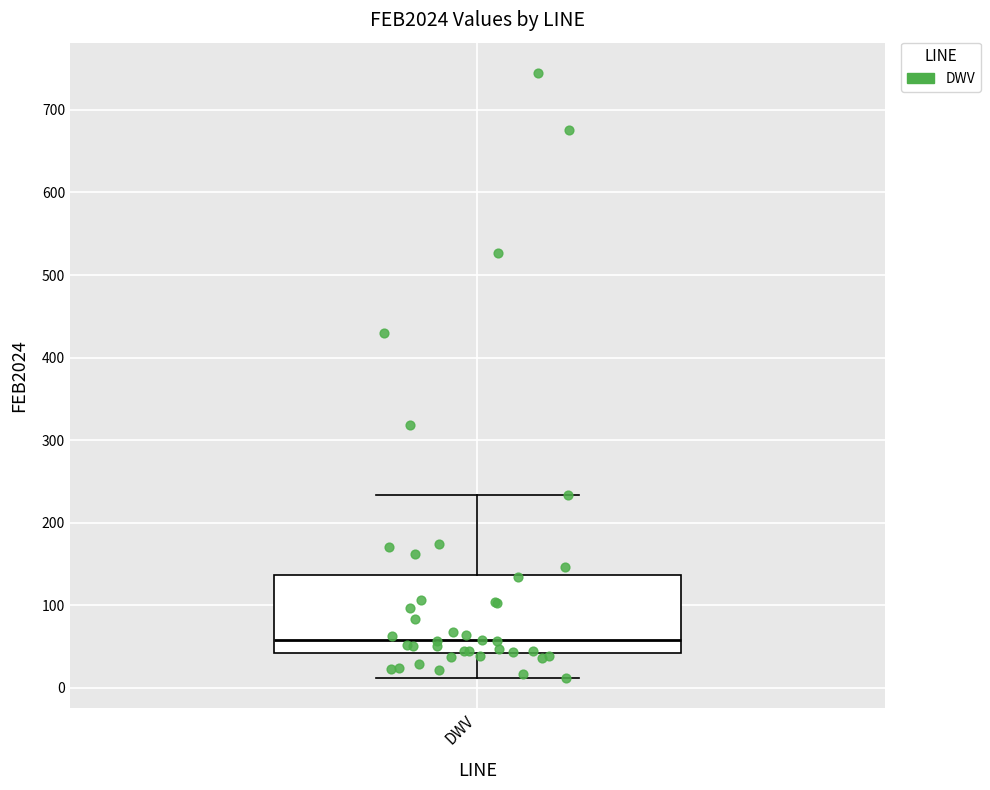

Transcribe this box plot: give where the median line is, the range the box spans, and where the two whiskers end, as read against the y-axis. The values are not printed on the chart, so give them approximately, as read against the axis.

median 60, box 40 to 140, whiskers 10 to 230